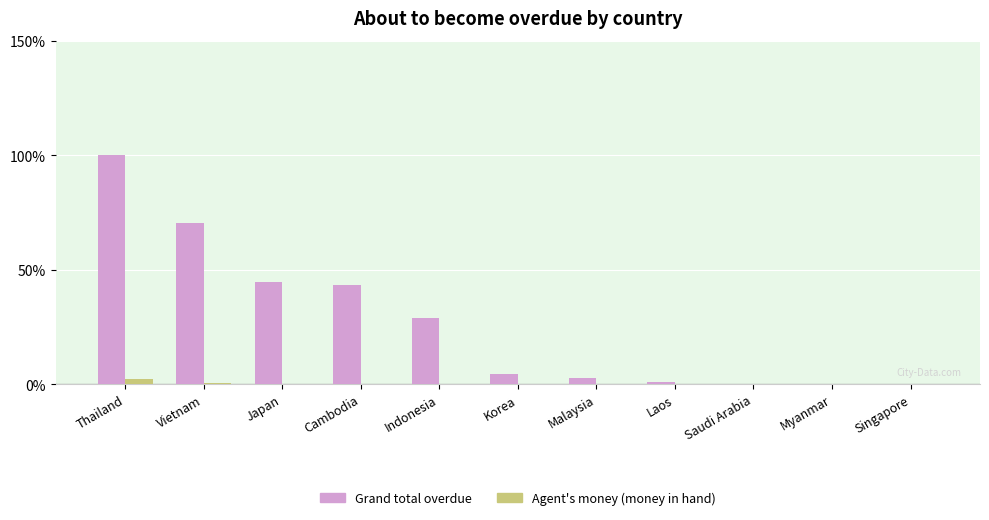

What is the sum of all Agent's money (money in hand) values?

2.8